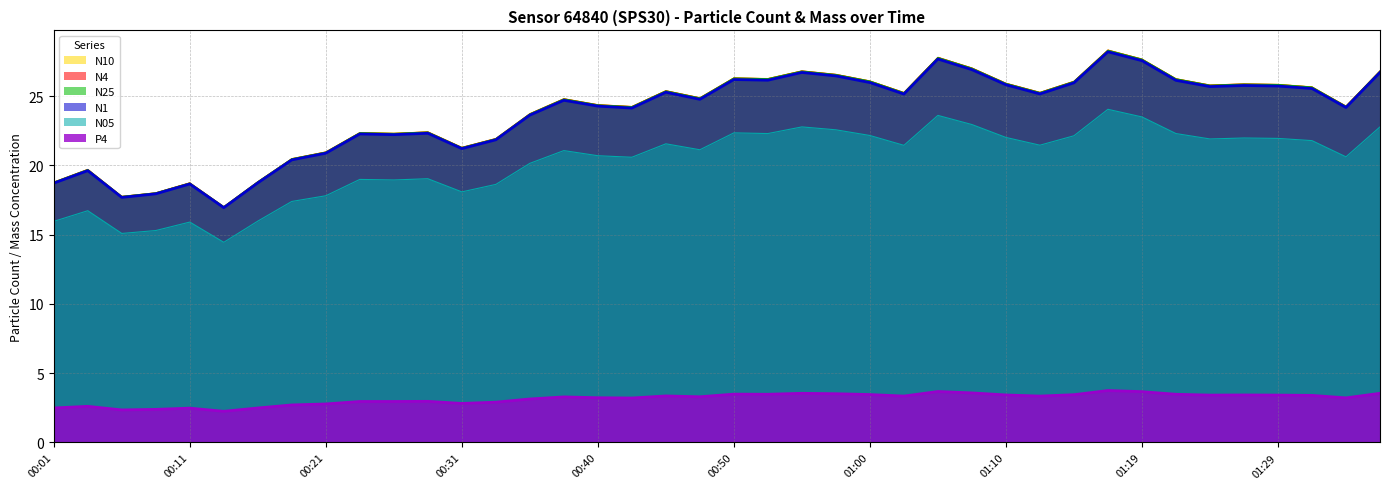

True or false: P4 and N05 intersect in this chart.

False